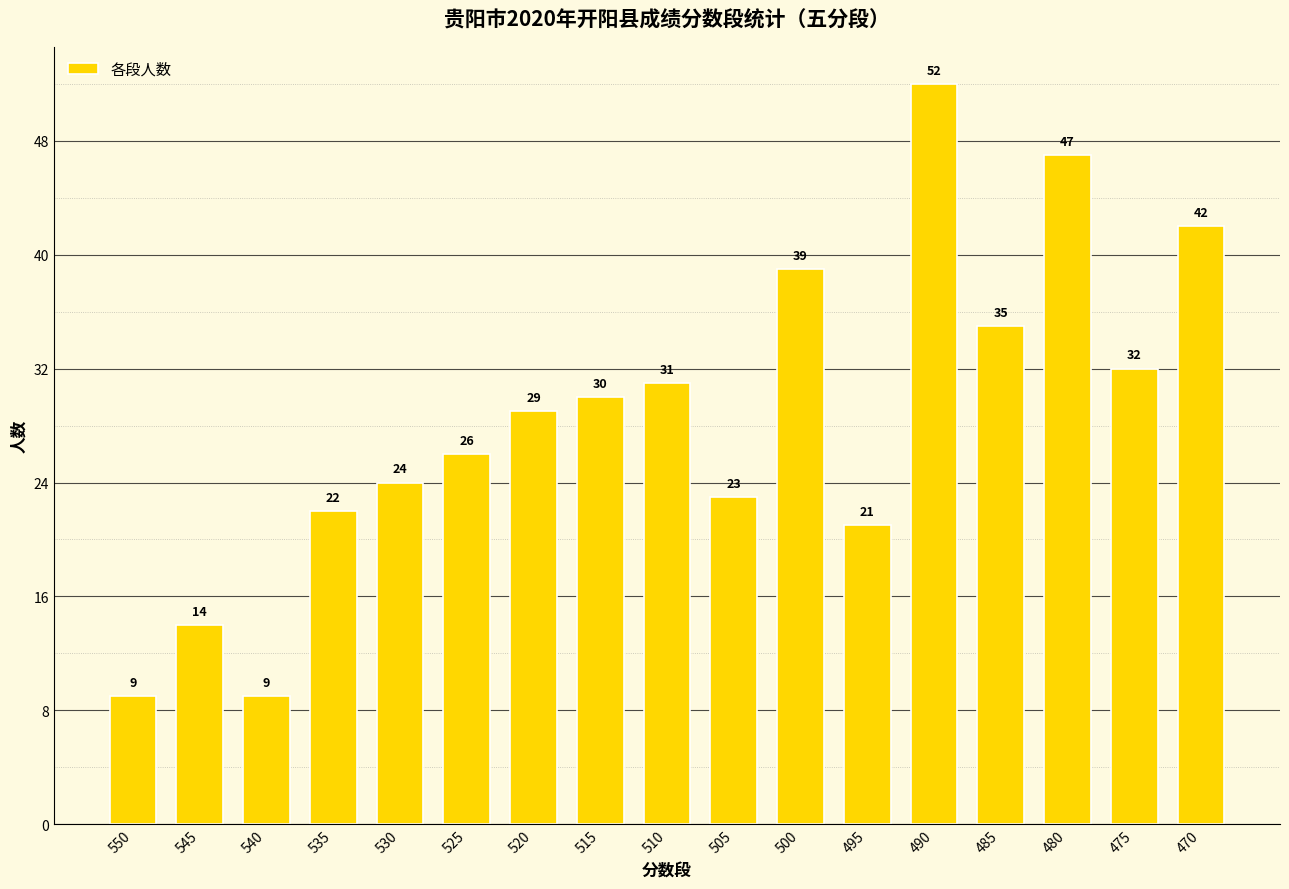

Approximately how many times larger is the value at 540 compared to 505?

0.4